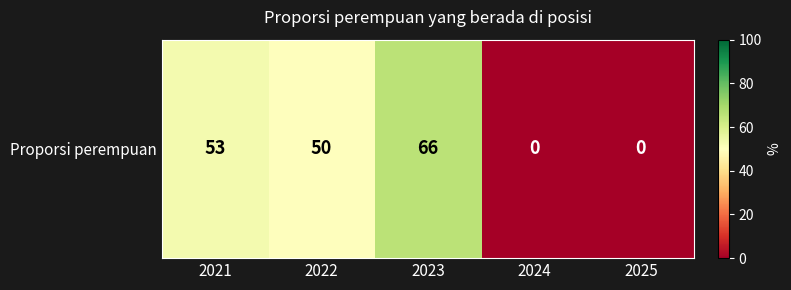

Reading left to right, list all the values displayed in this chart.

2021=53	2022=50	2023=66	2024=0	2025=0